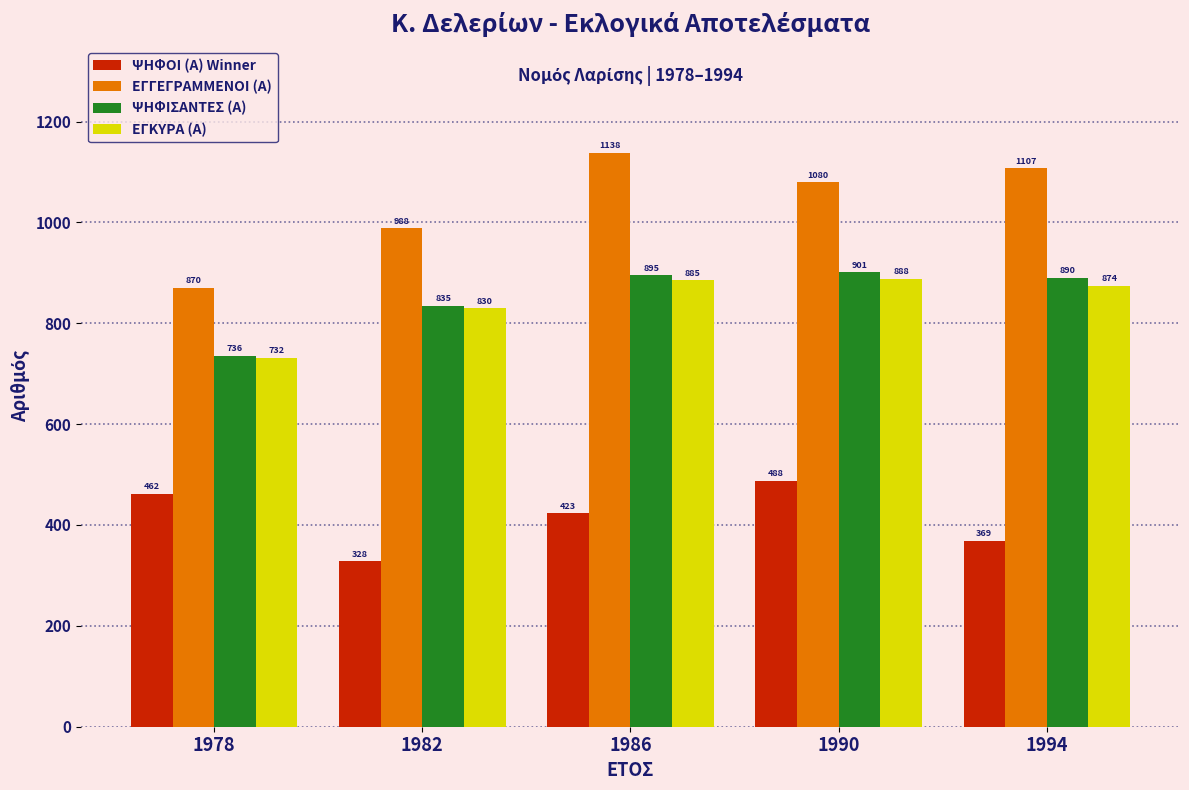

The ΕΓΓΕΓΡΑΜΜΕΝΟΙ (Α) series shows 1567 at 1994. True or false?

False